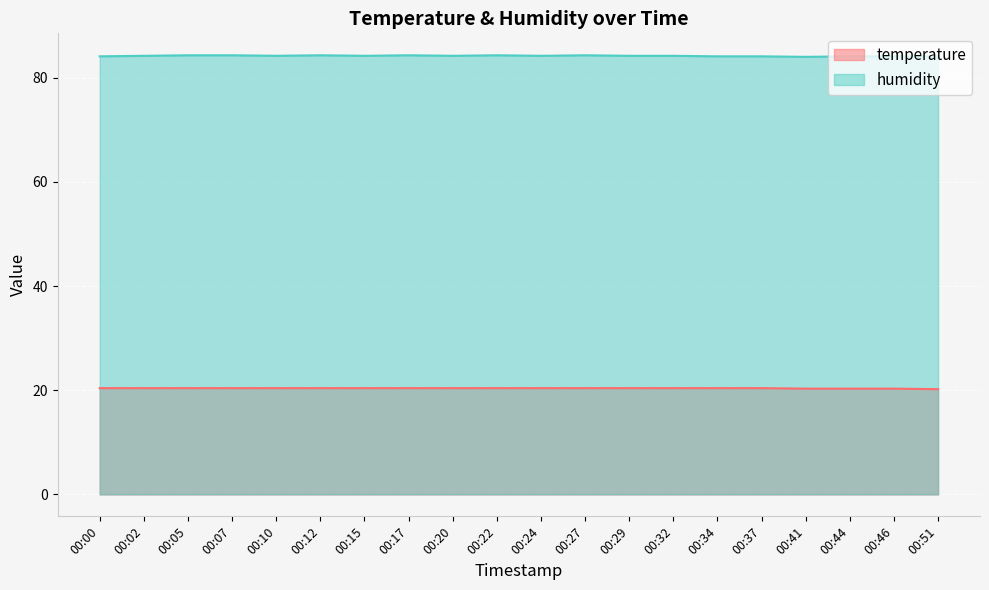

How many interior local valleys does the humidity series have?

5